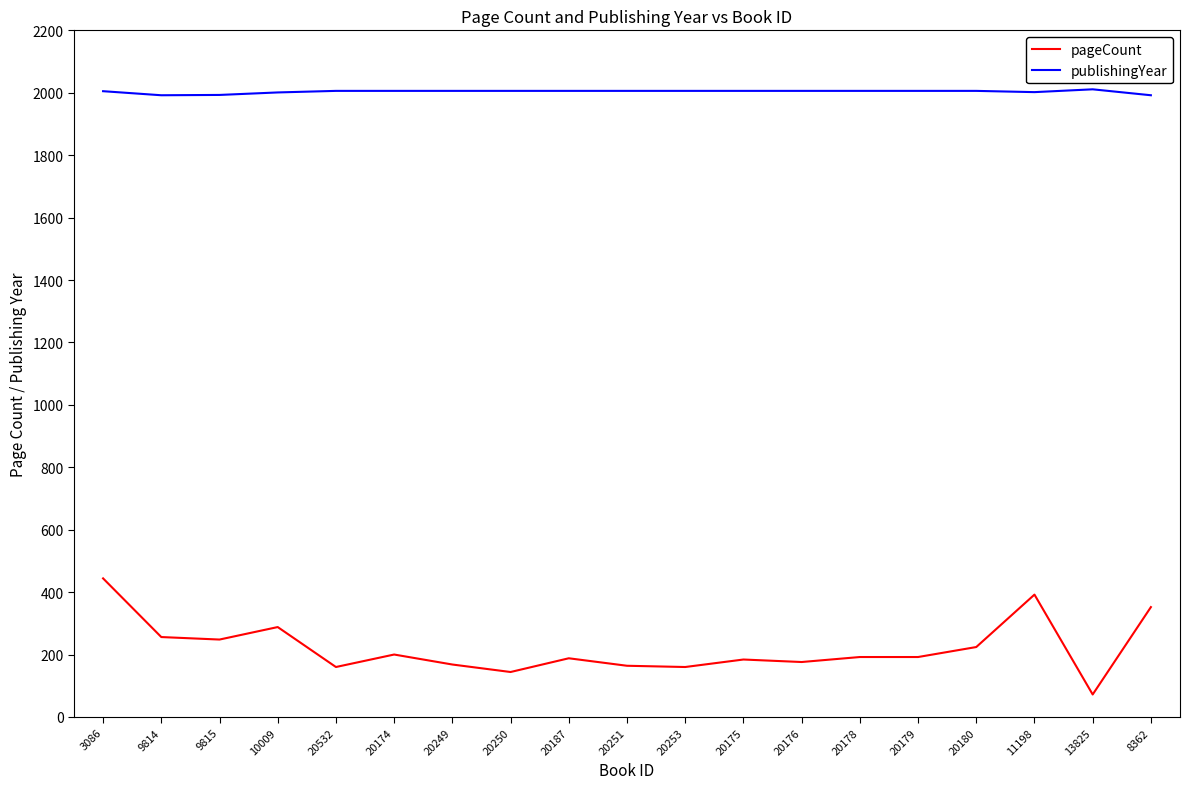

List the series in order of their peak value, highest first.

publishingYear, pageCount